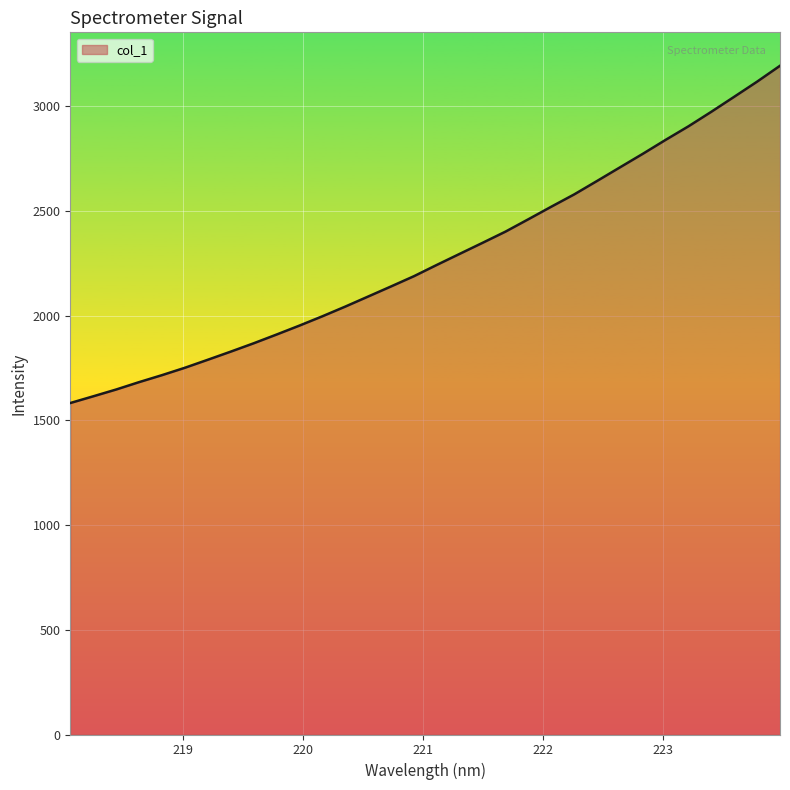

True or false: there are more than 2 points higher than both neighbors.

False